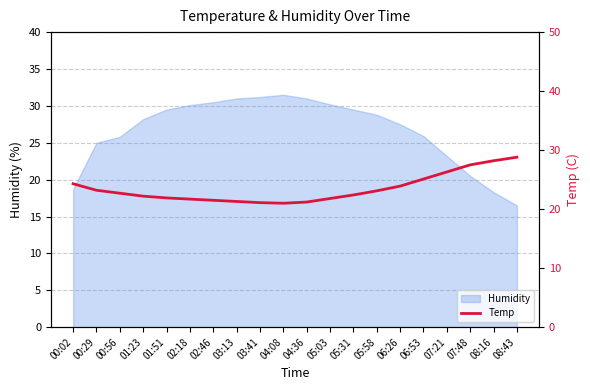

The value at 02:18 is 21.7. True or false?

True